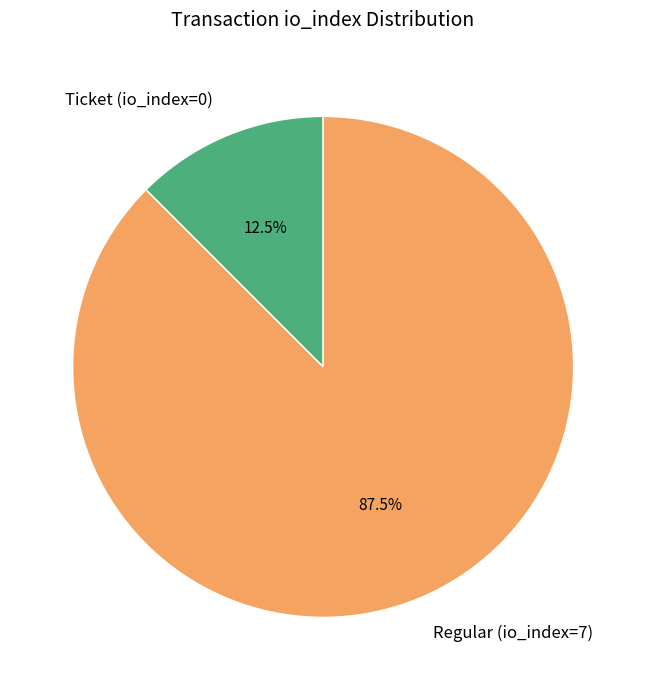

Which slice is the largest?

Regular (io_index=7)